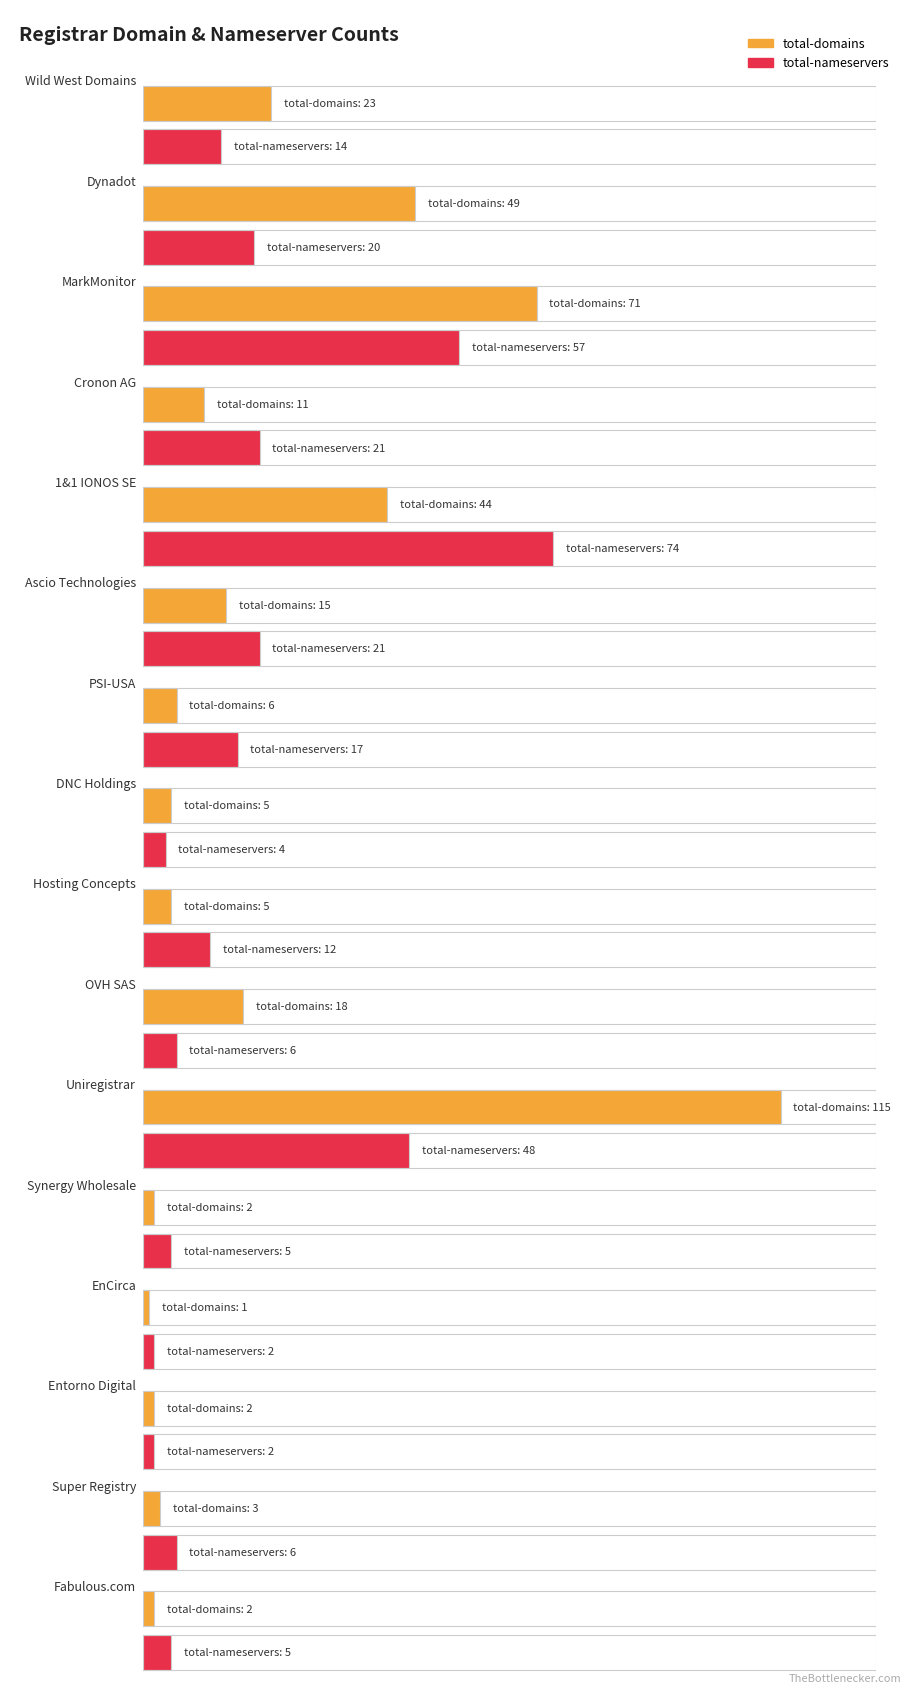

Which label corresponds to the smallest value in the chart?

EnCirca